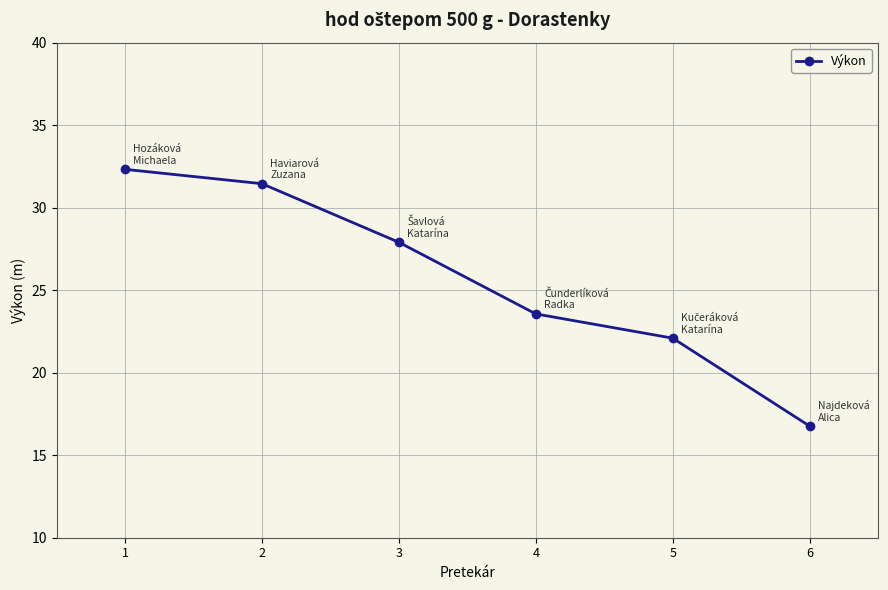

Approximately how many times larger is the value at 4 compared to 5?

1.1